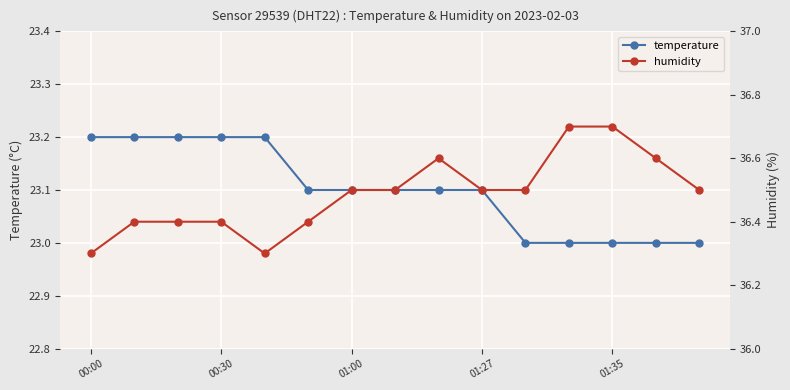

How many lines are shown in the chart?

2